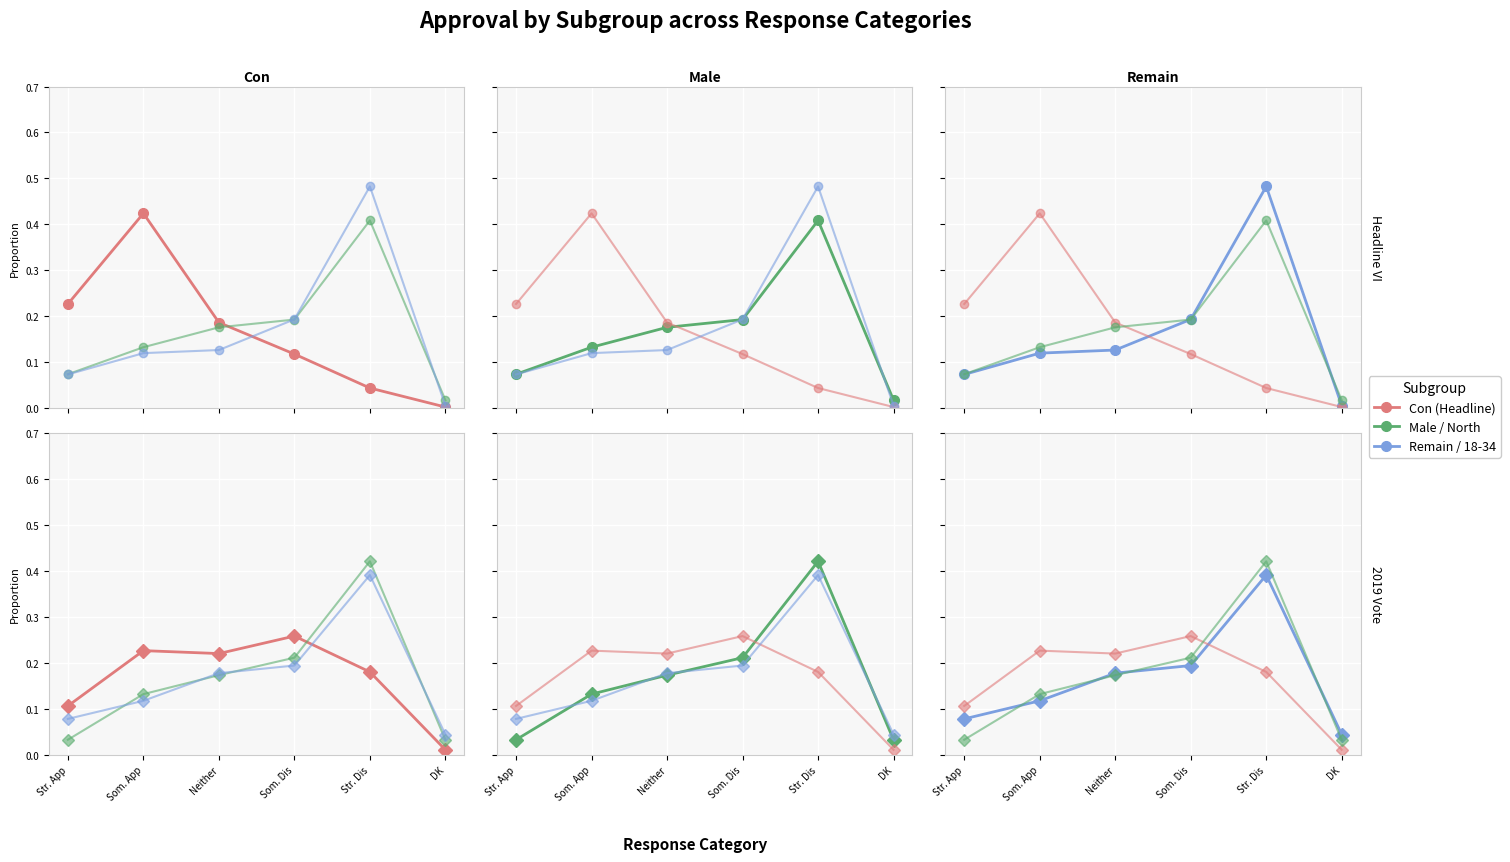

The value of Con vote at Som. Dis is 0.2. True or false?

False